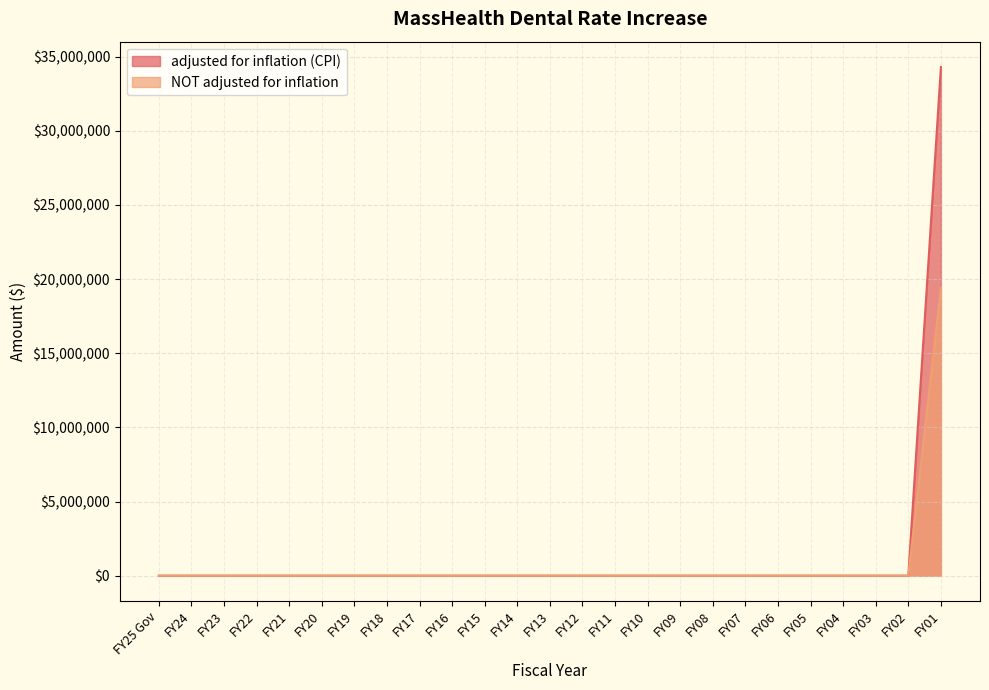

Between FY12 and FY09, which series saw the biggest shift?

adjusted for inflation (CPI)